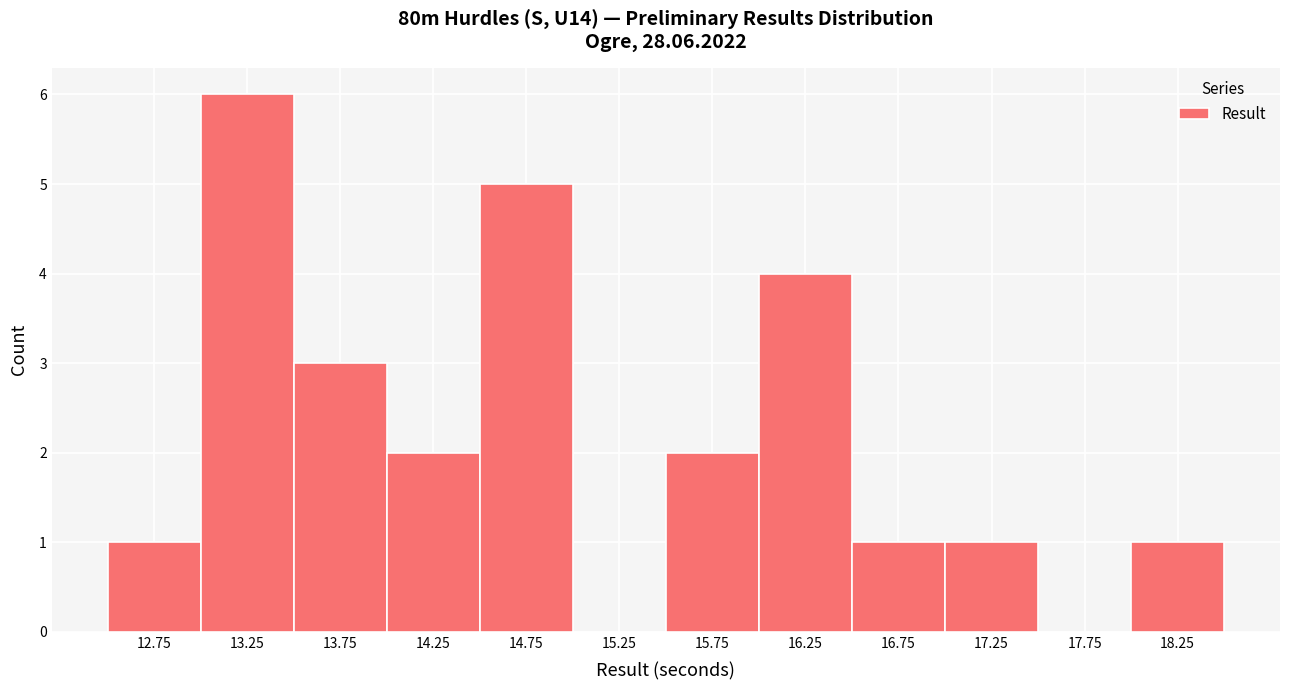

Reading left to right, transcribe this chart: for each bar, give the range it covers on the x-axis and its height. The values are not printed on the chart, so give them approximately, as read against the axis.

12.5 to 13.0: 1
13.0 to 13.5: 6
13.5 to 14.0: 3
14.0 to 14.5: 2
14.5 to 15.0: 5
15.0 to 15.5: 0
15.5 to 16.0: 2
16.0 to 16.5: 4
16.5 to 17.0: 1
17.0 to 17.5: 1
17.5 to 18.0: 0
18.0 to 18.5: 1